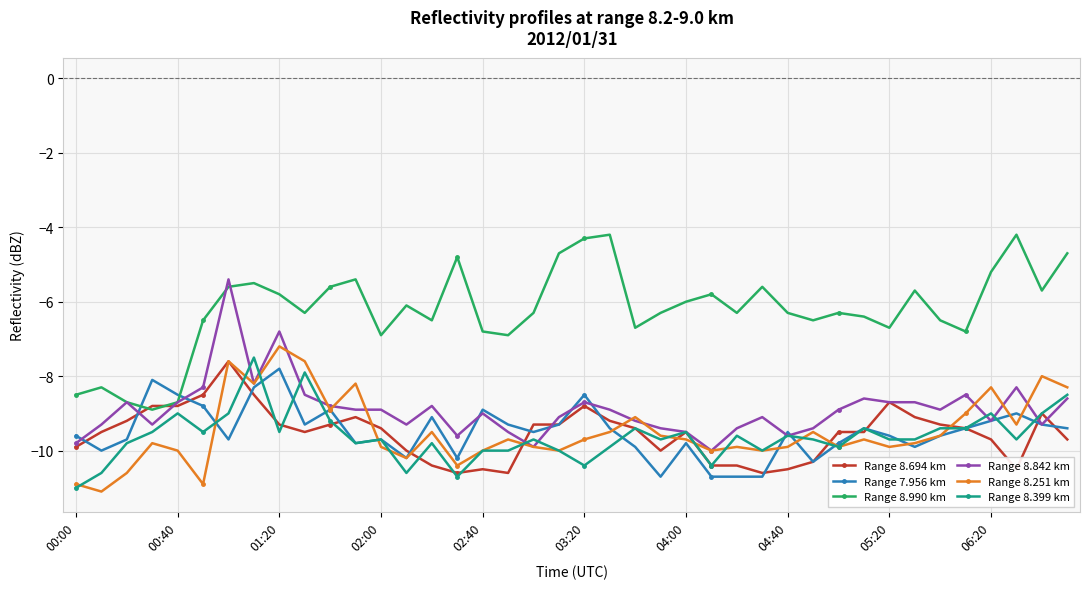

What is the value of the Range 7.956 km point at the 8th from the left?

-8.3